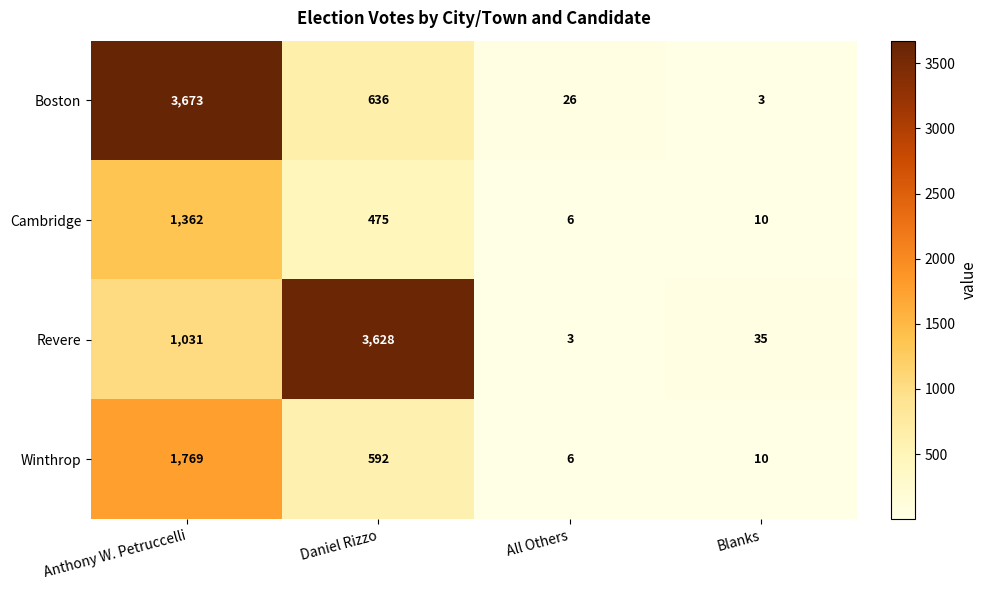

What is the difference between the maximum and minimum values in the Cambridge series?

1356